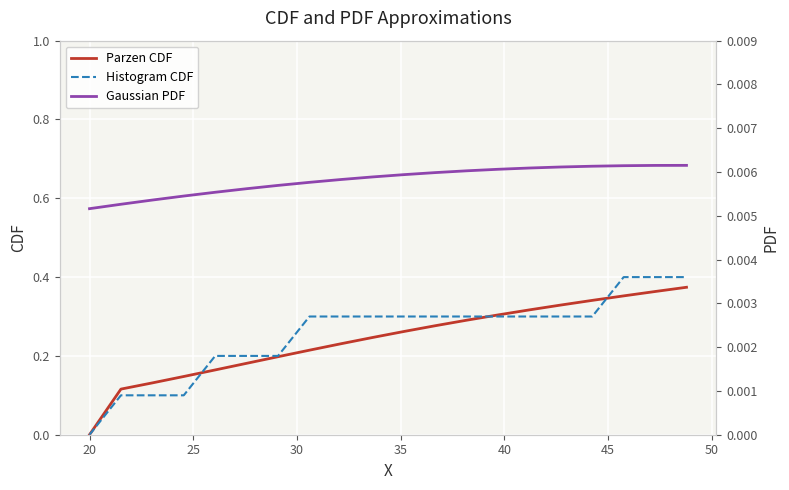

What is the sum of all Parzen CDF values?

4.8